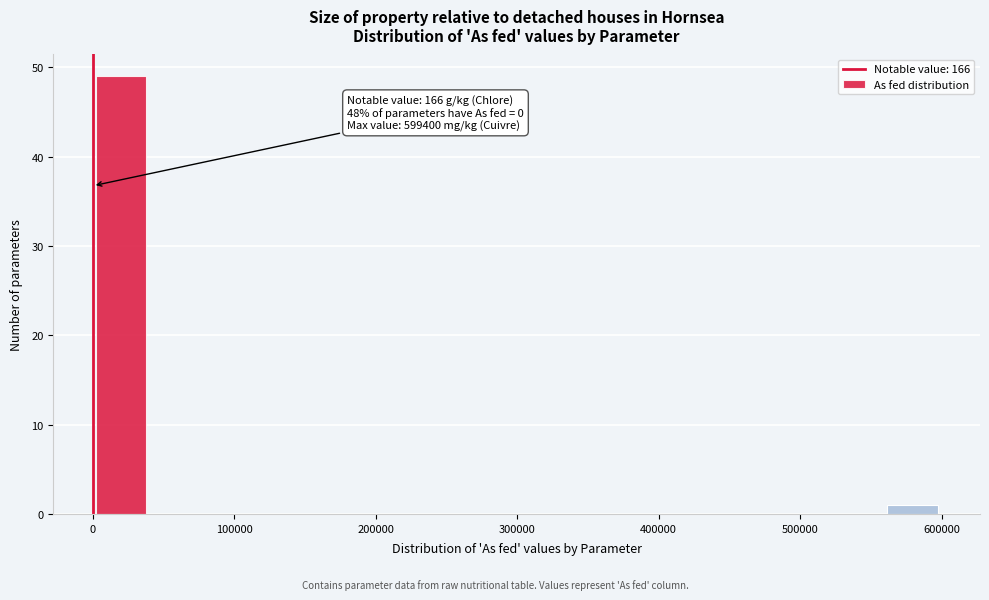

Around what value on the x-axis is the tallest bar? Give the approximate position of its centre, as read against the axis.

20000